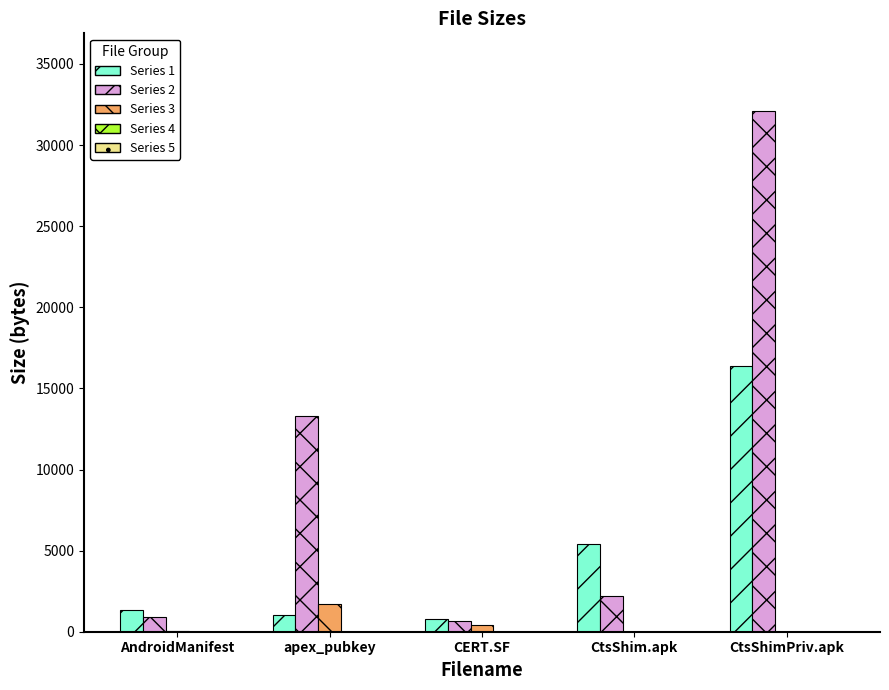

Which label corresponds to the largest value in the chart?

CtsShimPriv.apk